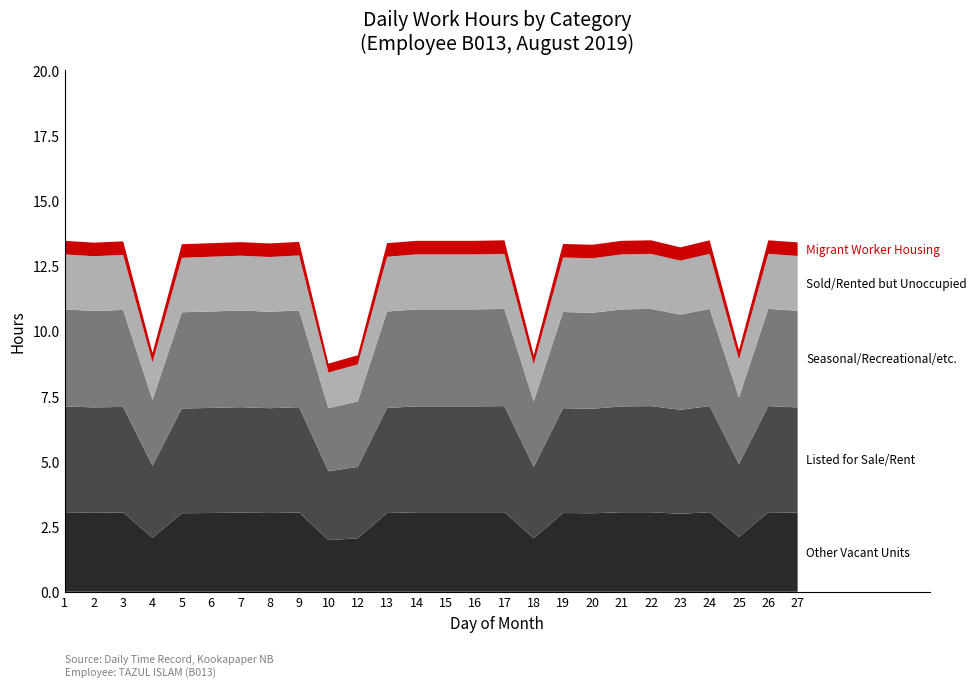

Reading left to right, list all the values displayed in this chart.

Other Vacant Units: 3.0	3.0	3.0	2.1	3.0	3.0	3.0	3.0	3.0	2.0	2.0	3.0	3.0	3.0	3.0	3.0	2.0	3.0	3.0	3.0	3.0	3.0	3.0	2.1	3.0	3.0
Listed for Sale/Rent: 4.1	4.0	4.0	2.8	4.0	4.0	4.0	4.0	4.0	2.6	2.7	4.0	4.1	4.1	4.1	4.1	2.7	4.0	4.0	4.1	4.1	4.0	4.1	2.8	4.1	4.0
Seasonal/Recreational/etc.: 3.7	3.7	3.7	2.5	3.7	3.7	3.7	3.7	3.7	2.4	2.5	3.7	3.7	3.7	3.7	3.7	2.5	3.7	3.7	3.7	3.7	3.6	3.7	2.6	3.7	3.7
Sold/Rented but Unoccupied: 2.1	2.1	2.1	1.4	2.1	2.1	2.1	2.1	2.1	1.4	1.4	2.1	2.1	2.1	2.1	2.1	1.4	2.1	2.1	2.1	2.1	2.1	2.1	1.4	2.1	2.1
Migrant Worker Housing: 0.5	0.5	0.5	0.4	0.5	0.5	0.5	0.5	0.5	0.3	0.3	0.5	0.5	0.5	0.5	0.5	0.3	0.5	0.5	0.5	0.5	0.5	0.5	0.4	0.5	0.5